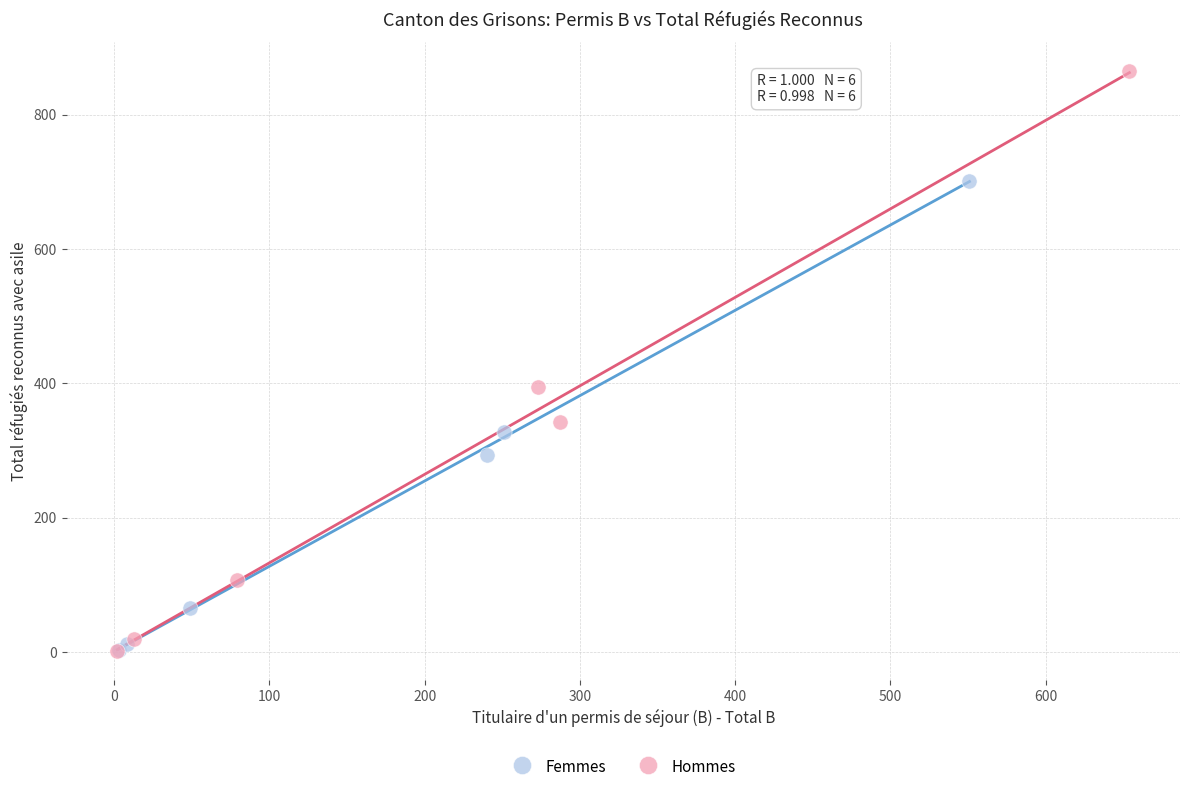

Which series has the largest Y range (max minus min)?

Hommes